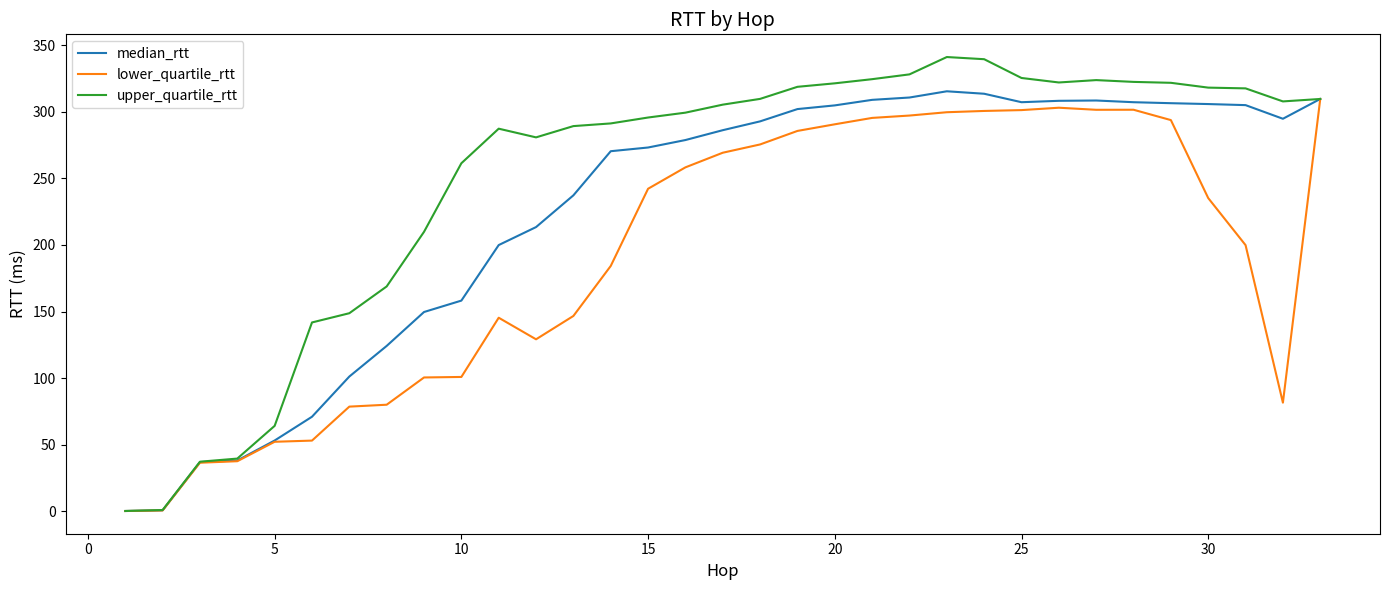

Which series has the largest total across all categories?

upper_quartile_rtt